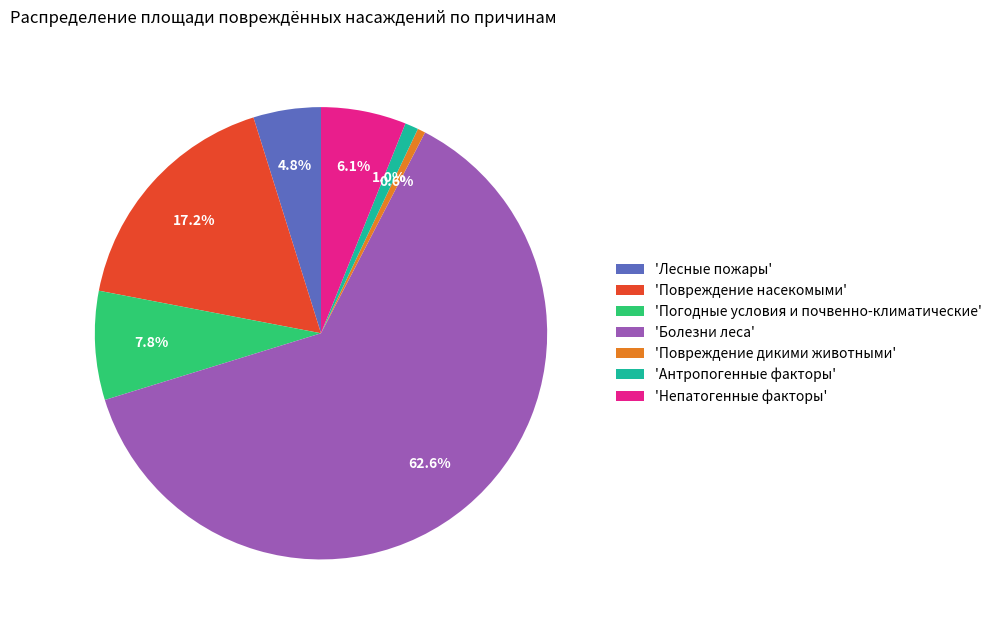

Does 'Болезни леса' account for over 50% of the chart?

Yes